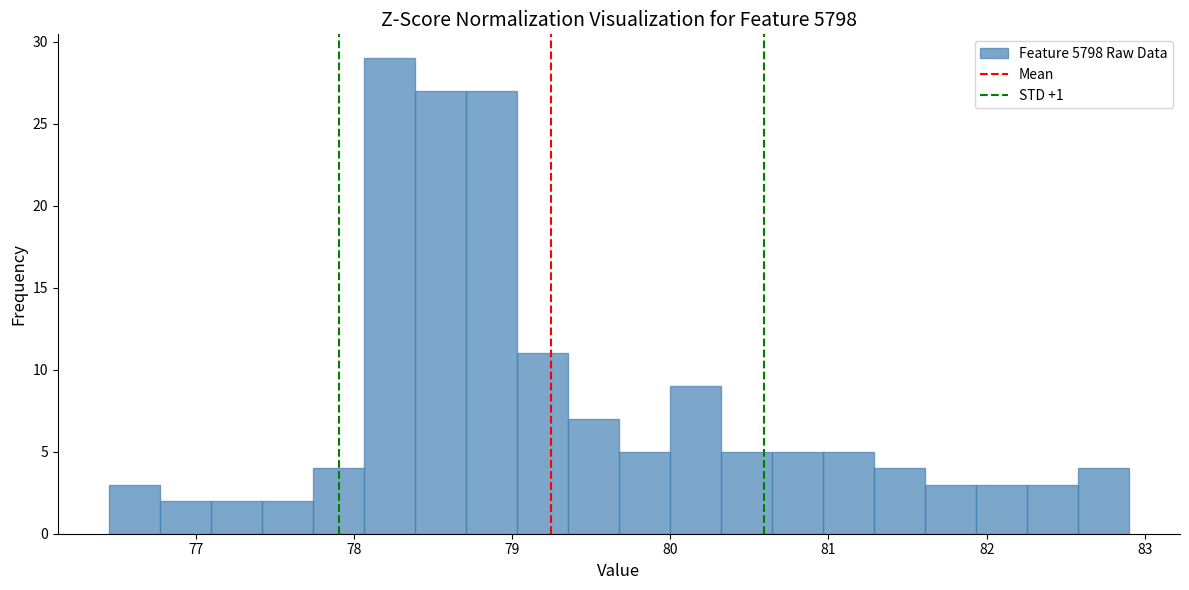

Around what value on the x-axis is the tallest bar? Give the approximate position of its centre, as read against the axis.

78.2